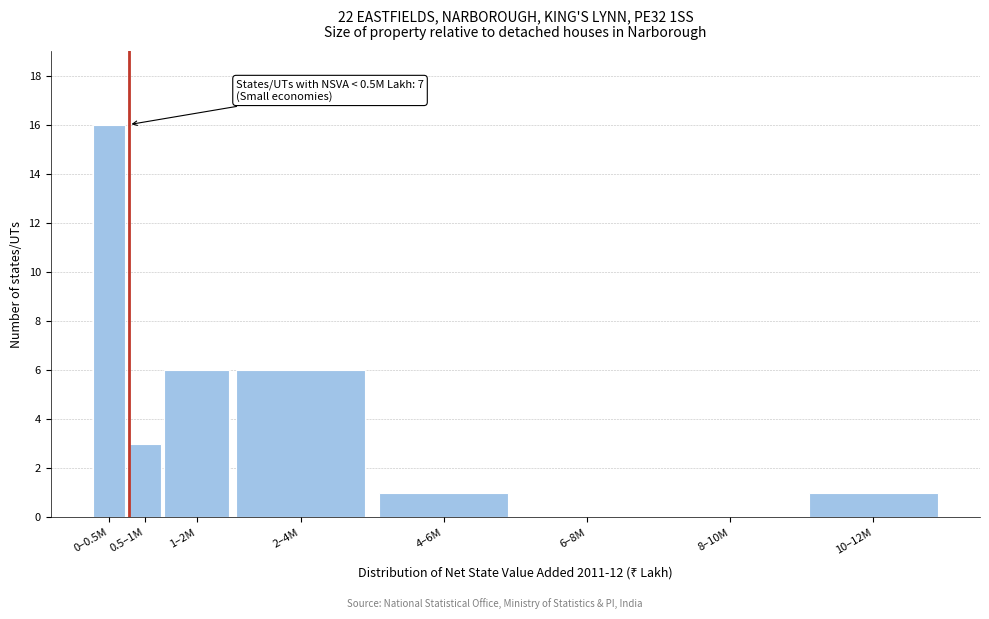

Reading left to right, what are all the values shown in this chart?

0–0.5M=16	0.5–1M=3	1–2M=6	2–4M=6	4–6M=1	6–8M=0	8–10M=0	10–12M=1